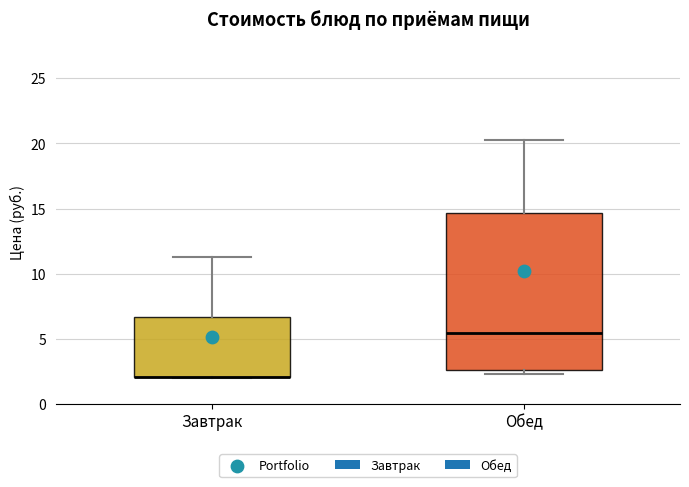

Reading left to right, transcribe this box plot: for each box, give where its median line is, the range the box spans, and where its two whiskers end, as read against the y-axis. The values are not printed on the chart, so give them approximately, as read against the axis.

Завтрак: median 2.0 (drawn on the box's lower edge), box 2.0 to 6.5, whiskers 2.0 to 11.5
Обед: median 5.5, box 2.5 to 14.5, whiskers 2.5 (just below the box's lower edge) to 20.5